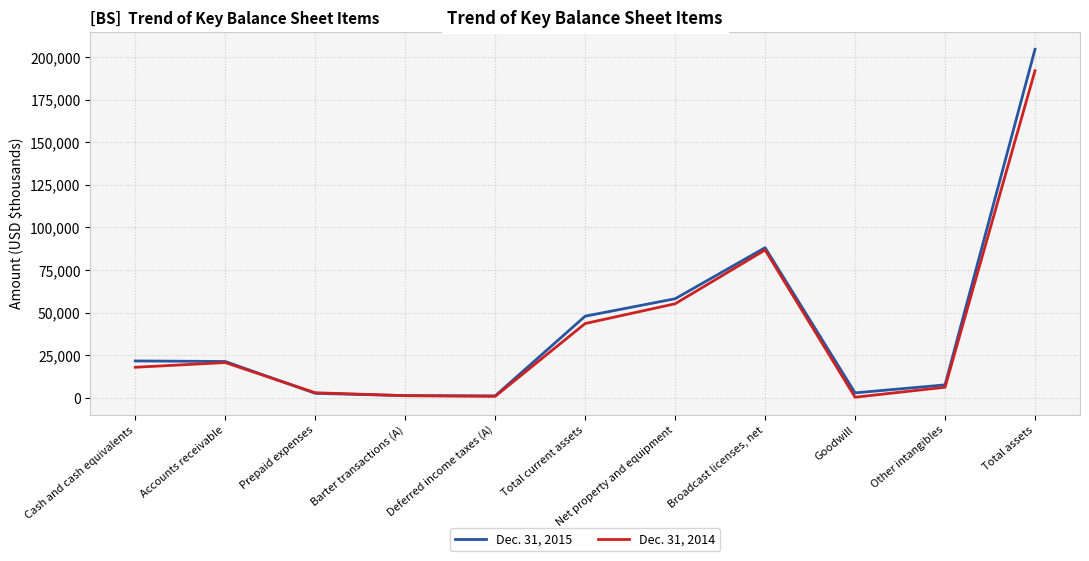

At Total assets, list the series in order from largest to smallest.

Dec. 31, 2015, Dec. 31, 2014